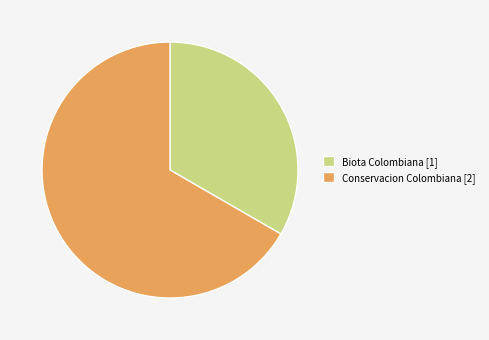

Does Conservacion Colombiana account for over 50% of the chart?

Yes